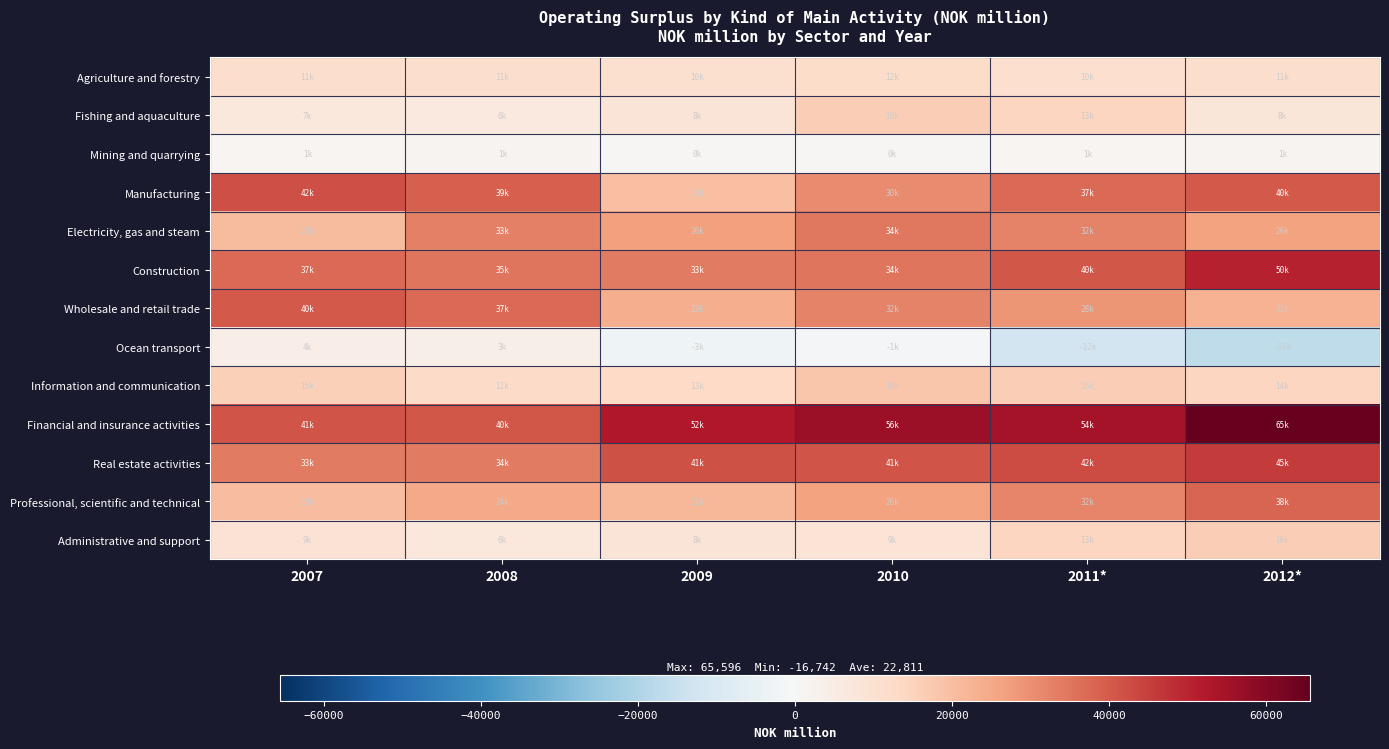

Reading left to right, list all the values displayed in this chart.

Agriculture and forestry: 2007=11484	2008=11736	2009=10694	2010=12195	2011*=10813	2012*=11737
Fishing and aquaculture: 2007=7050	2008=6631	2009=8386	2010=16121	2011*=13927	2012*=8141
Mining and quarrying: 2007=1038	2008=1907	2009=576	2010=645	2011*=1376	2012*=1576
Manufacturing: 2007=42252	2008=39362	2009=19800	2010=30849	2011*=37103	2012*=40130
Electricity, gas and steam: 2007=20679	2008=33131	2009=26950	2010=34823	2011*=32615	2012*=26210
Construction: 2007=37118	2008=35179	2009=33856	2010=34877	2011*=40764	2012*=50302
Wholesale and retail trade: 2007=40186	2008=37117	2009=23856	2010=32745	2011*=28725	2012*=22554
Ocean transport: 2007=4472	2008=3660	2009=-3073	2010=-1458	2011*=-12734	2012*=-16742
Information and communication: 2007=15655	2008=12449	2009=13137	2010=18053	2011*=16326	2012*=14316
Financial and insurance activities: 2007=41427	2008=40678	2009=52308	2010=56348	2011*=54754	2012*=65596
Real estate activities: 2007=33939	2008=34256	2009=41609	2010=41001	2011*=42637	2012*=45612
Professional, scientific and technical: 2007=20123	2008=24773	2009=21999	2010=26573	2011*=32219	2012*=38122
Administrative and support: 2007=9270	2008=6891	2009=8613	2010=9090	2011*=13924	2012*=16254